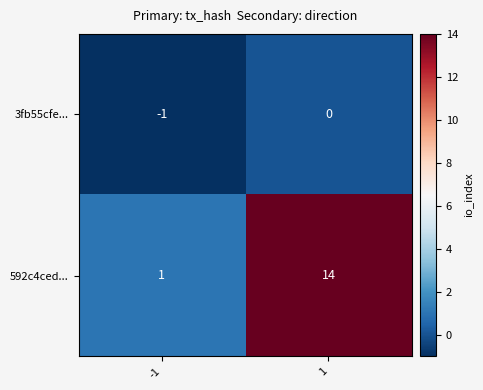

Reading right to left, transcribe all the data shown in this chart.

3fb55cfe...: 0	-1
592c4ced...: 14	1